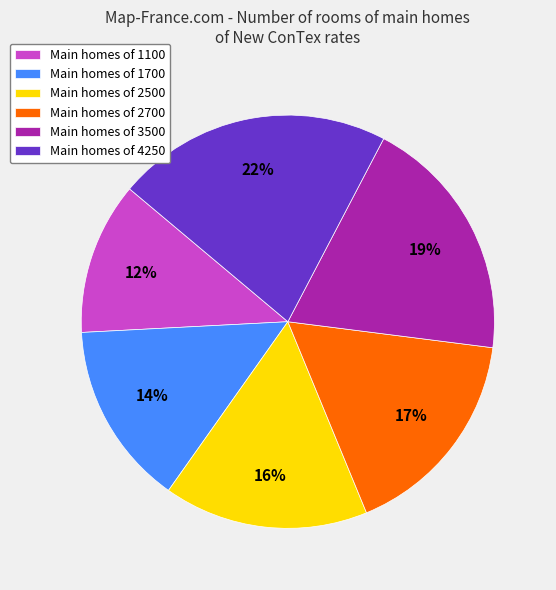

Is there a majority slice in this chart?

No